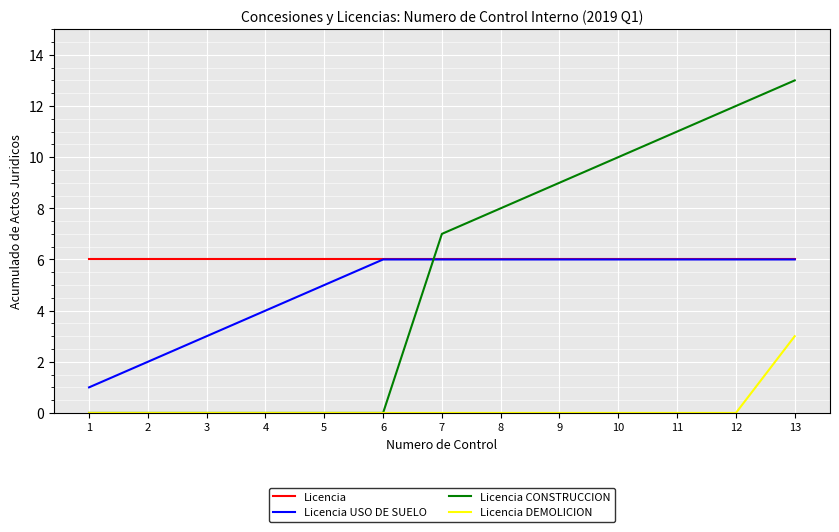

What is the difference between the highest and lowest values at 13?

10